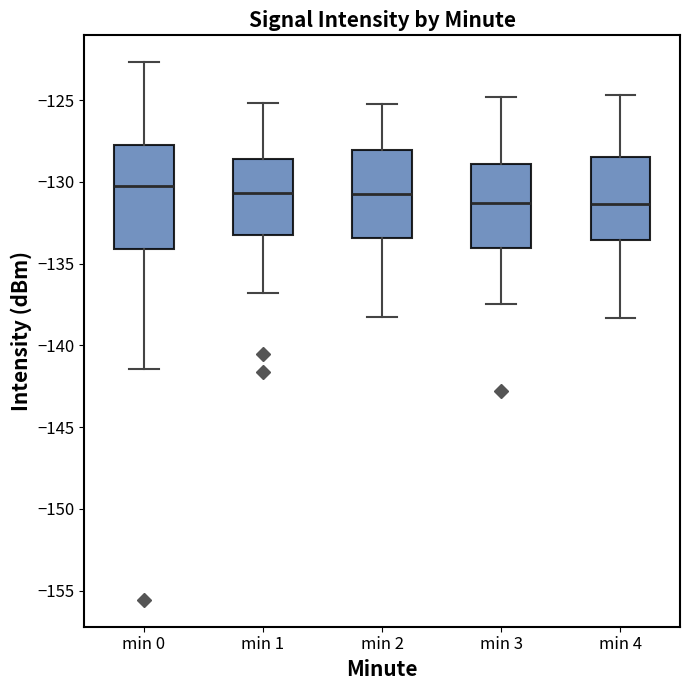

Which box is the tallest, from its lower edge to its upper edge?

min 0